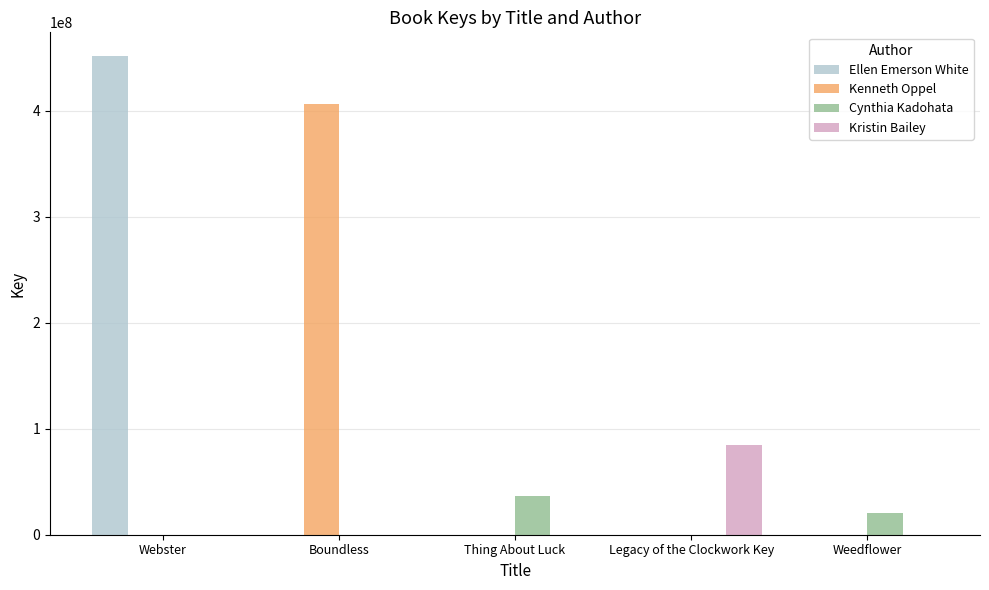

How many series are shown in this chart?

4